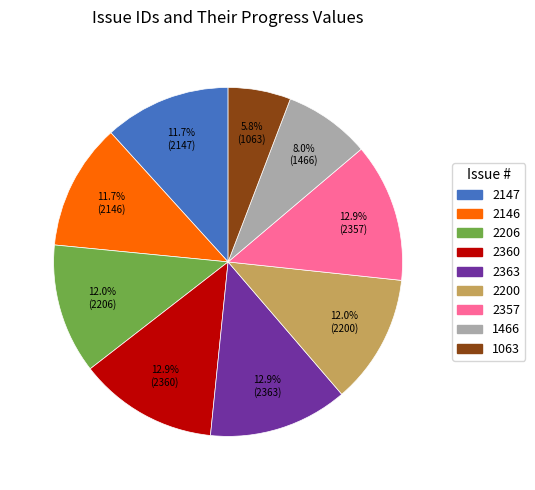

Approximately how many times larger is the value at 1466 compared to 1063?

1.4